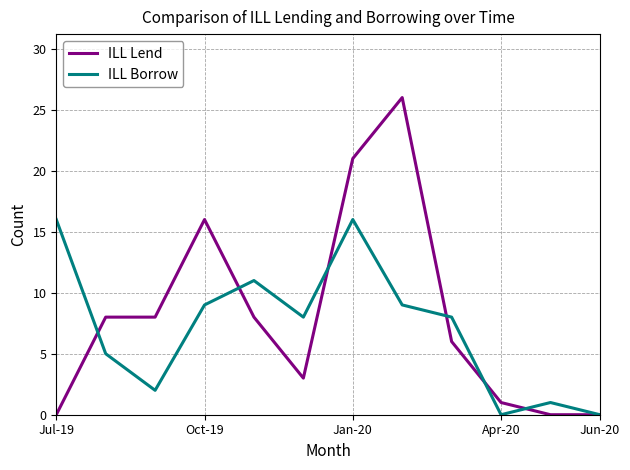

Which series has the widest spread of values?

ILL Lend